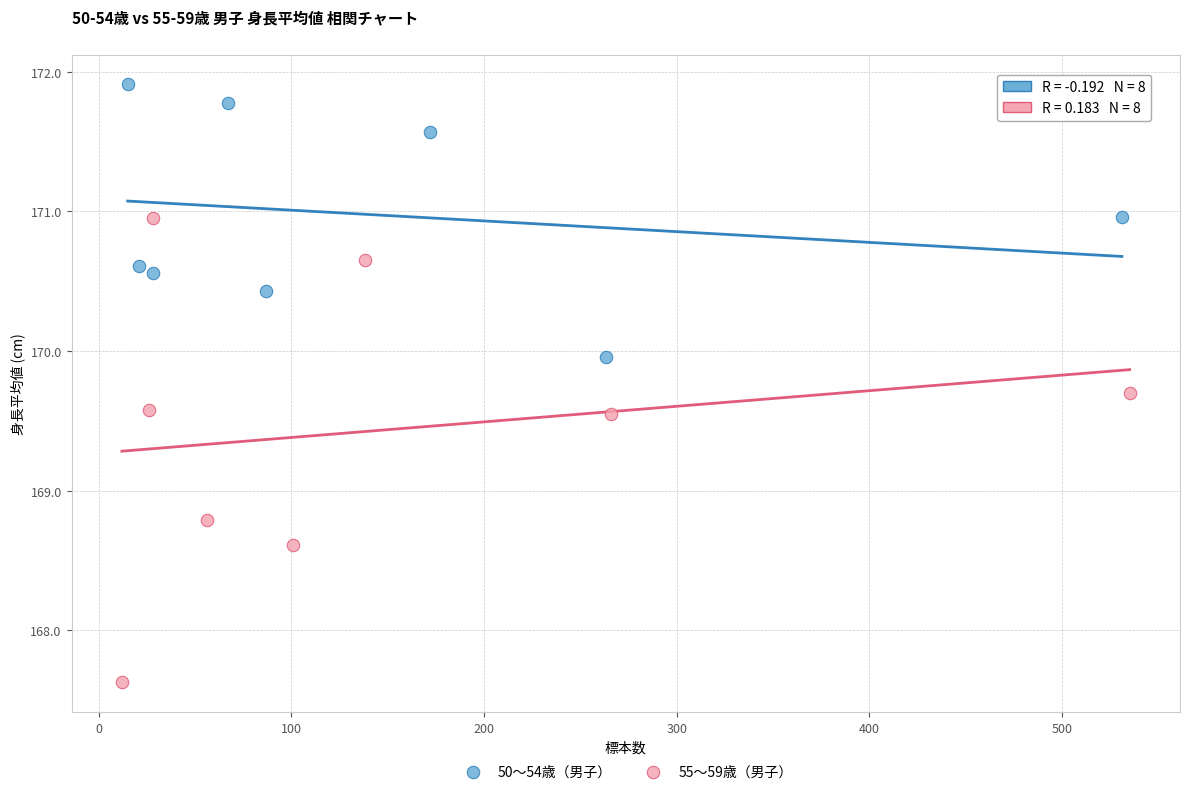

Which series has the widest spread of Y values?

55～59歳（男子）